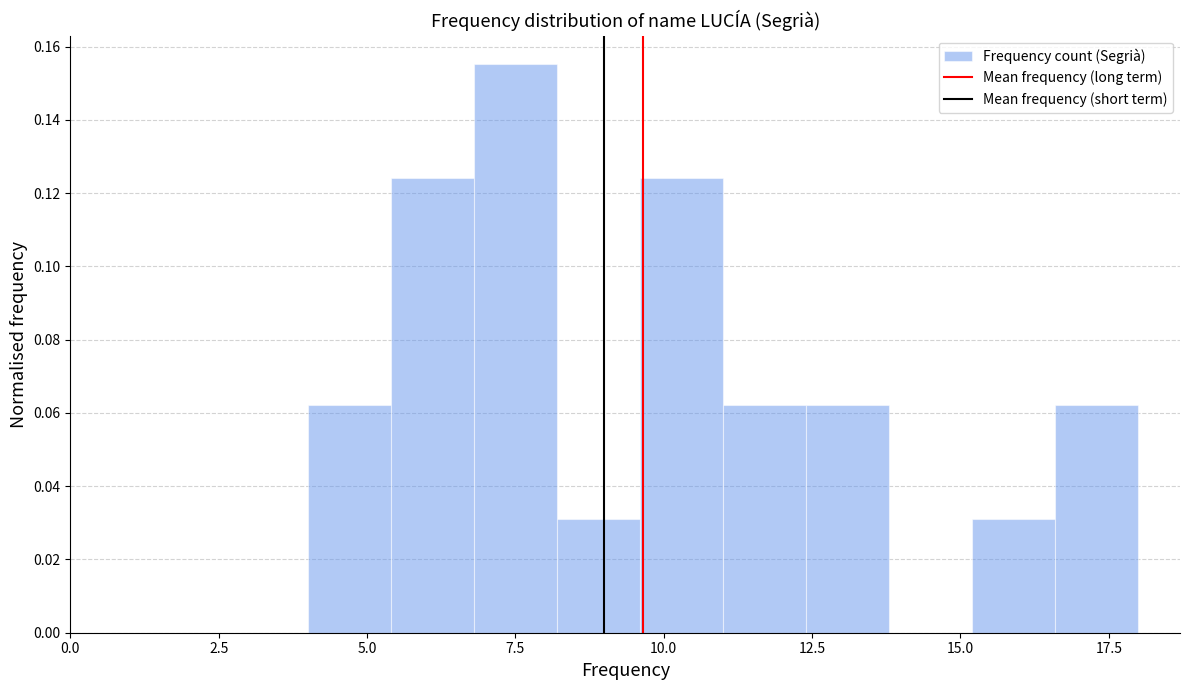

Around what value on the x-axis is the tallest bar? Give the approximate position of its centre, as read against the axis.

7.5